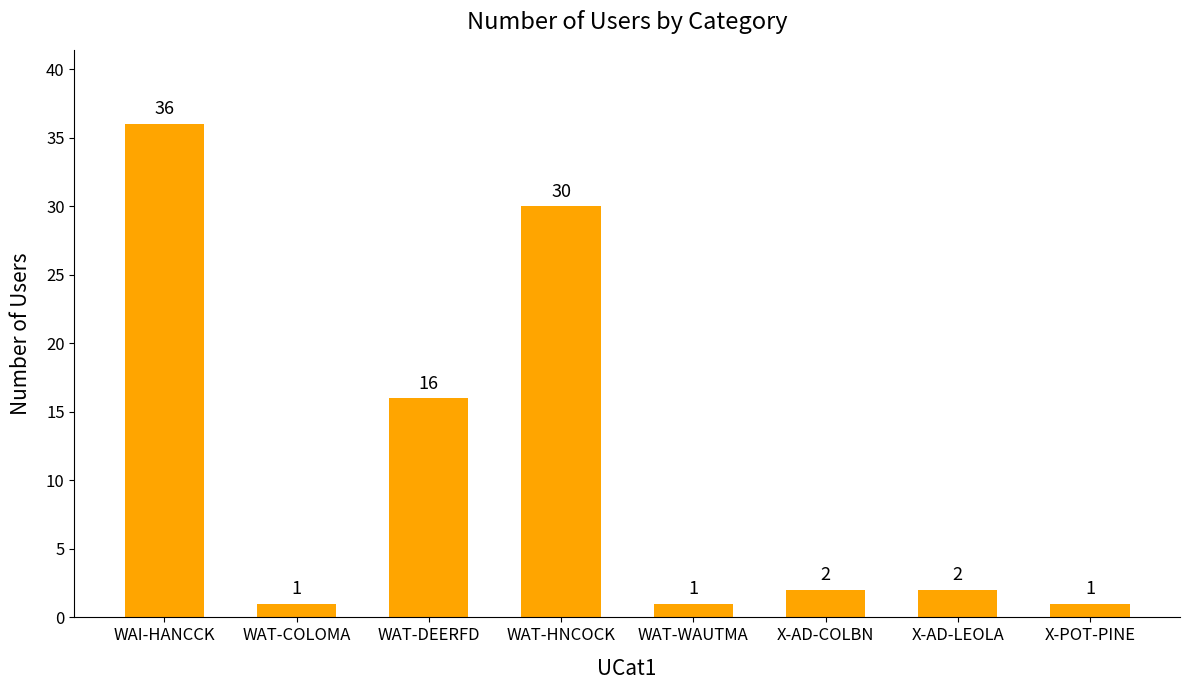

Is it true that the value at WAT-HNCOCK is 30?

True